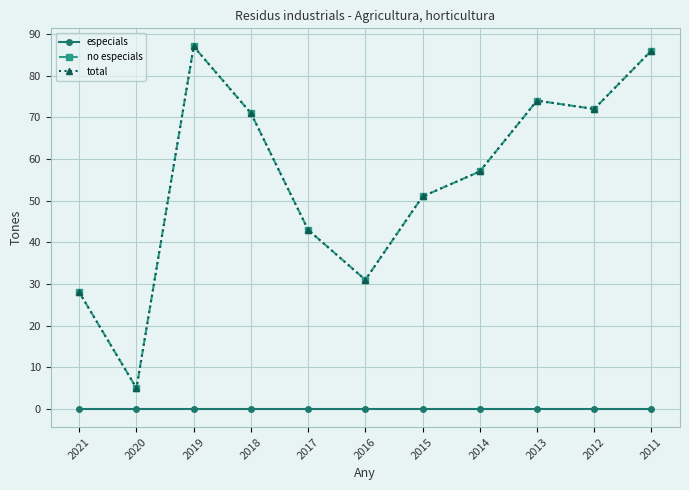

Does the chart have visible grid lines?

Yes